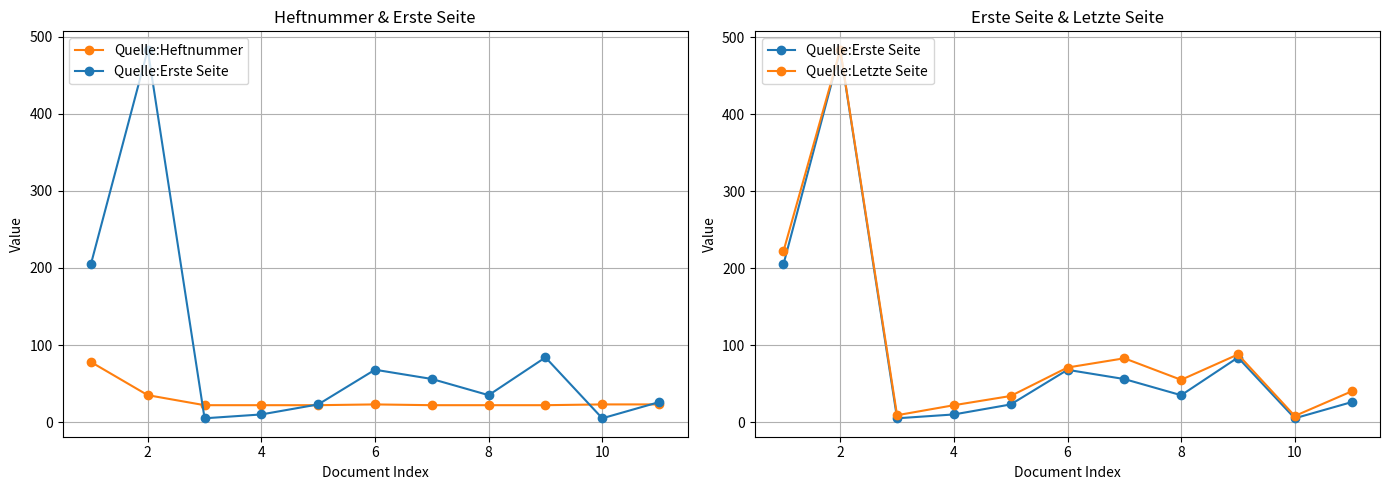

Is it true that Quelle:Letzte Seite equals 28 at 12?

False